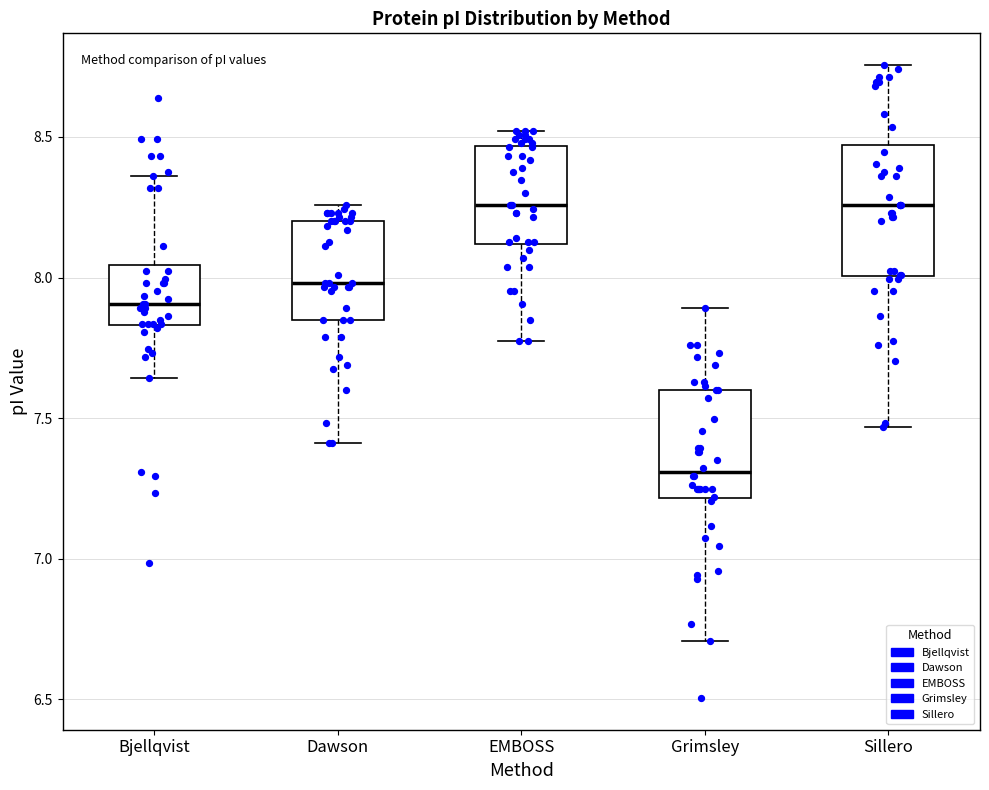

Comparing the boxes themselves (not the whiskers), which one is the tallest?

Sillero